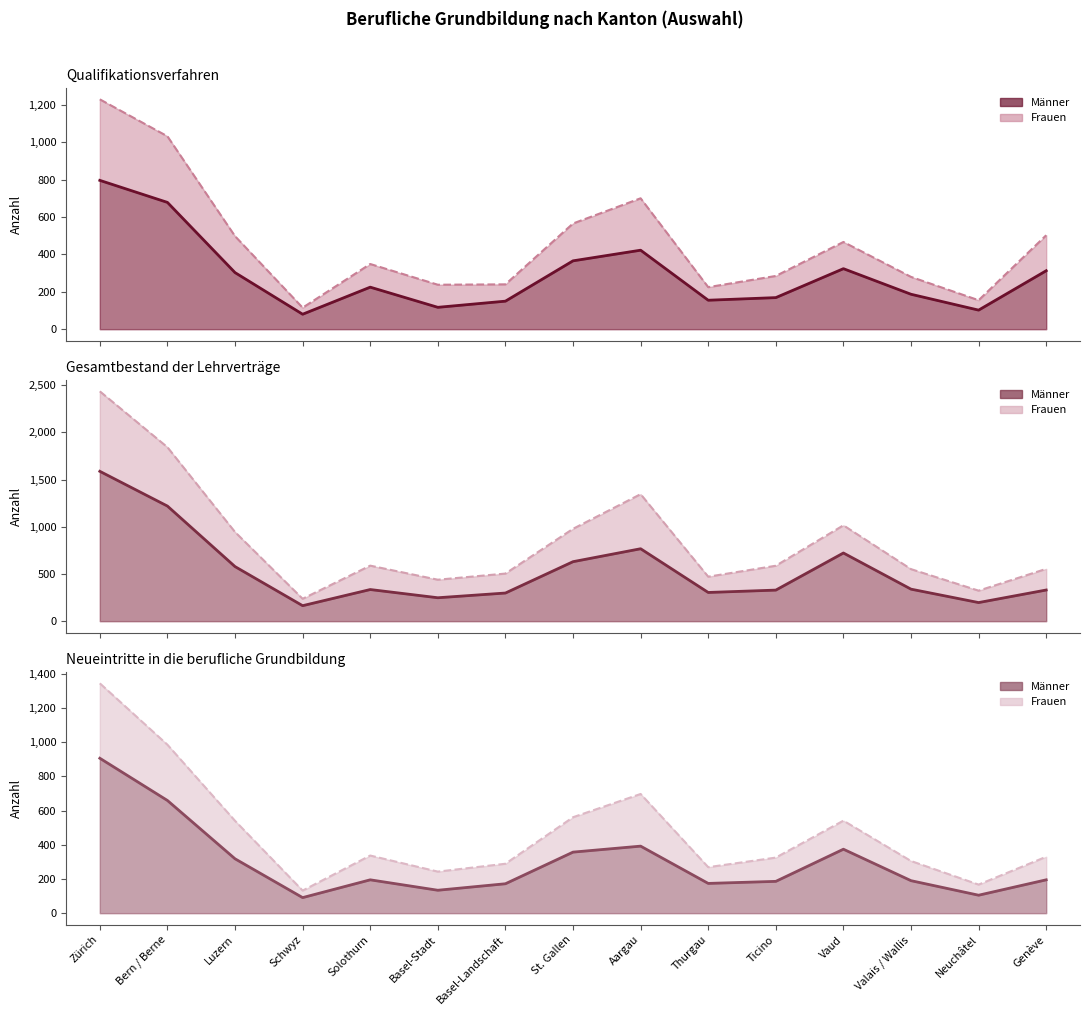

Between Solothurn and Ticino, which series saw the biggest shift?

Frauen (Qualifikationsverfahren) (Linie)